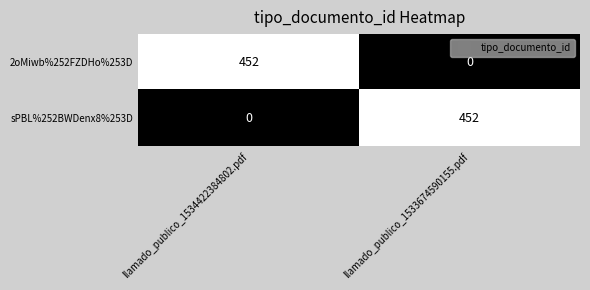

At how many categories does at least one series exceed 205?

2